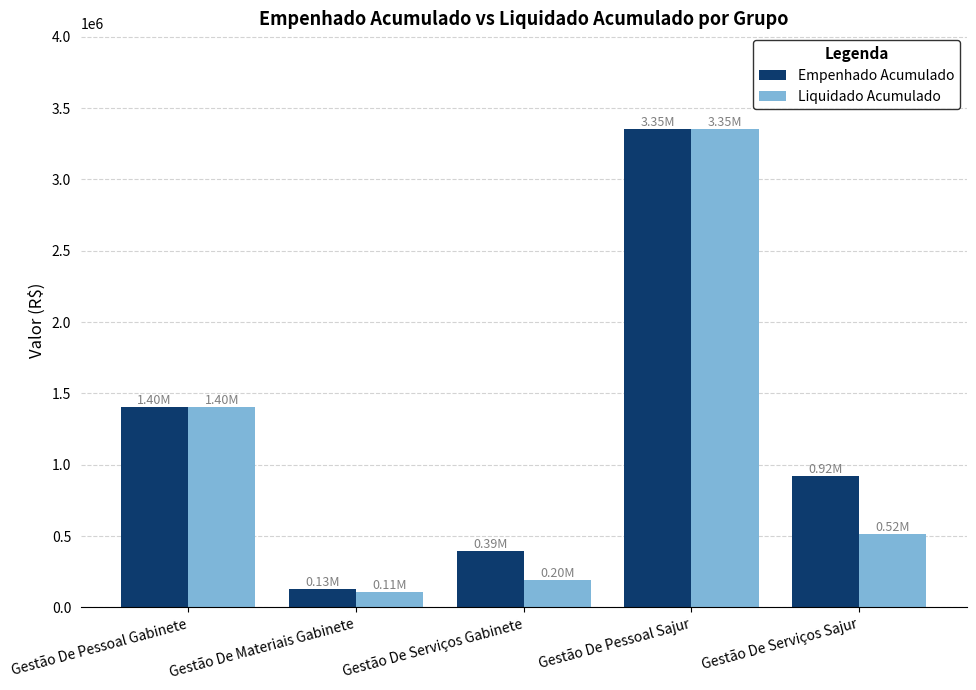

List the series in order of their overall mean, highest first.

Empenhado Acumulado, Liquidado Acumulado